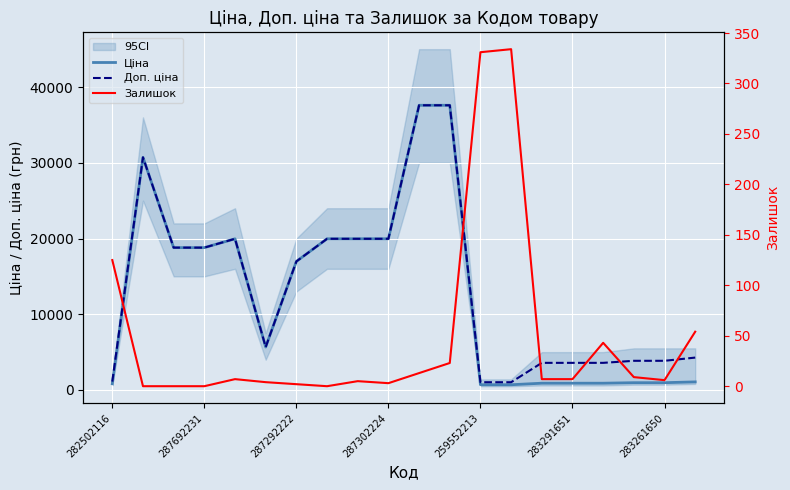

Which series has the widest spread of values?

Ціна